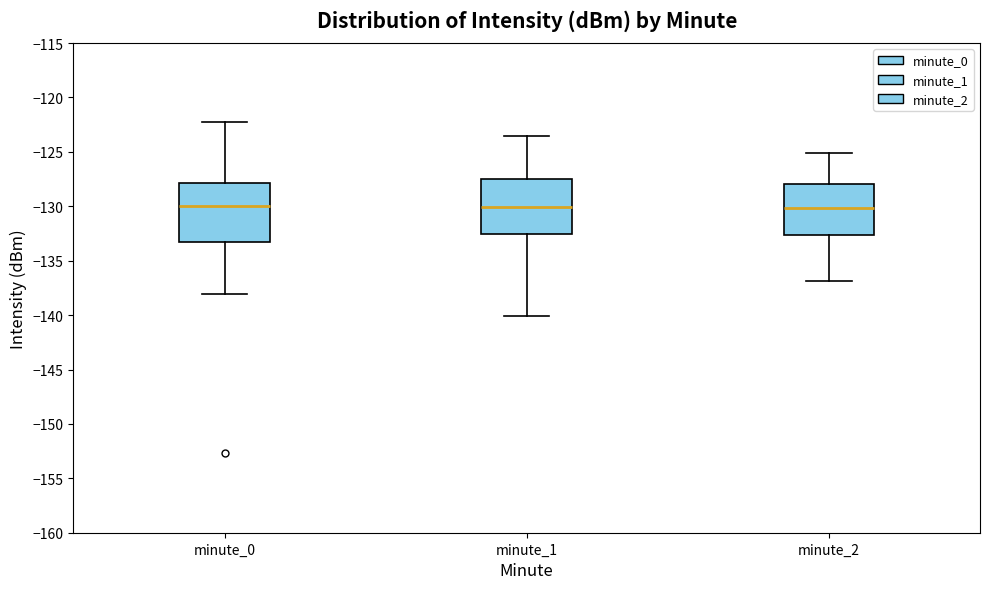

Reading left to right, transcribe this box plot: for each box, give where its median line is, the range the box spans, and where its two whiskers end, as read against the y-axis. The values are not printed on the chart, so give them approximately, as read against the axis.

minute_0: median -130.0, box -133.5 to -128.0, whiskers -138.0 to -122.0
minute_1: median -130.0, box -132.5 to -127.5, whiskers -140.0 to -123.5
minute_2: median -130.0, box -132.5 to -128.0, whiskers -137.0 to -125.0